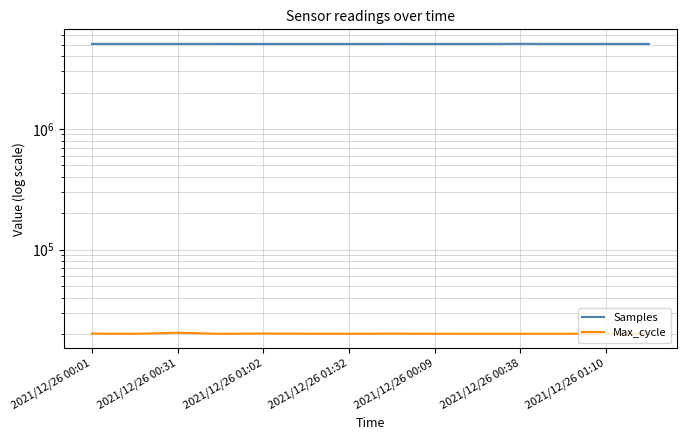

What is the smallest value displayed?

20016